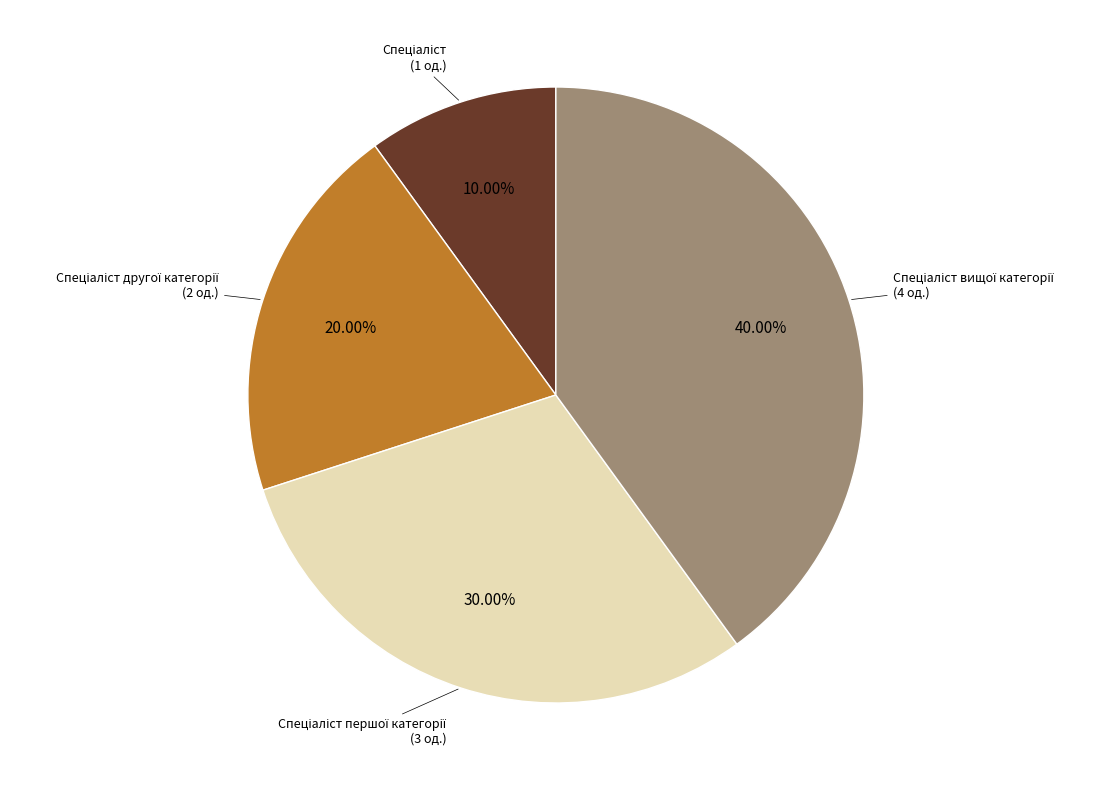

Is there a majority slice in this chart?

No